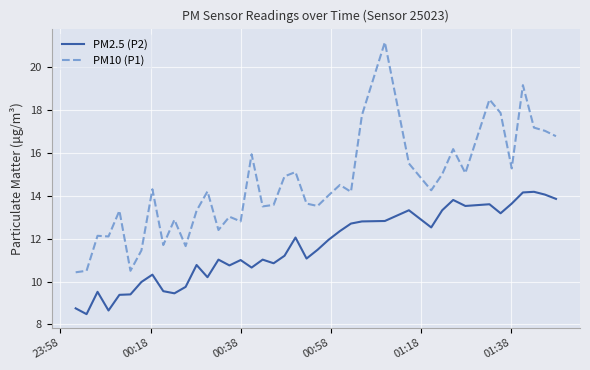

List the series in order of their peak value, highest first.

PM10 (P1), PM2.5 (P2)